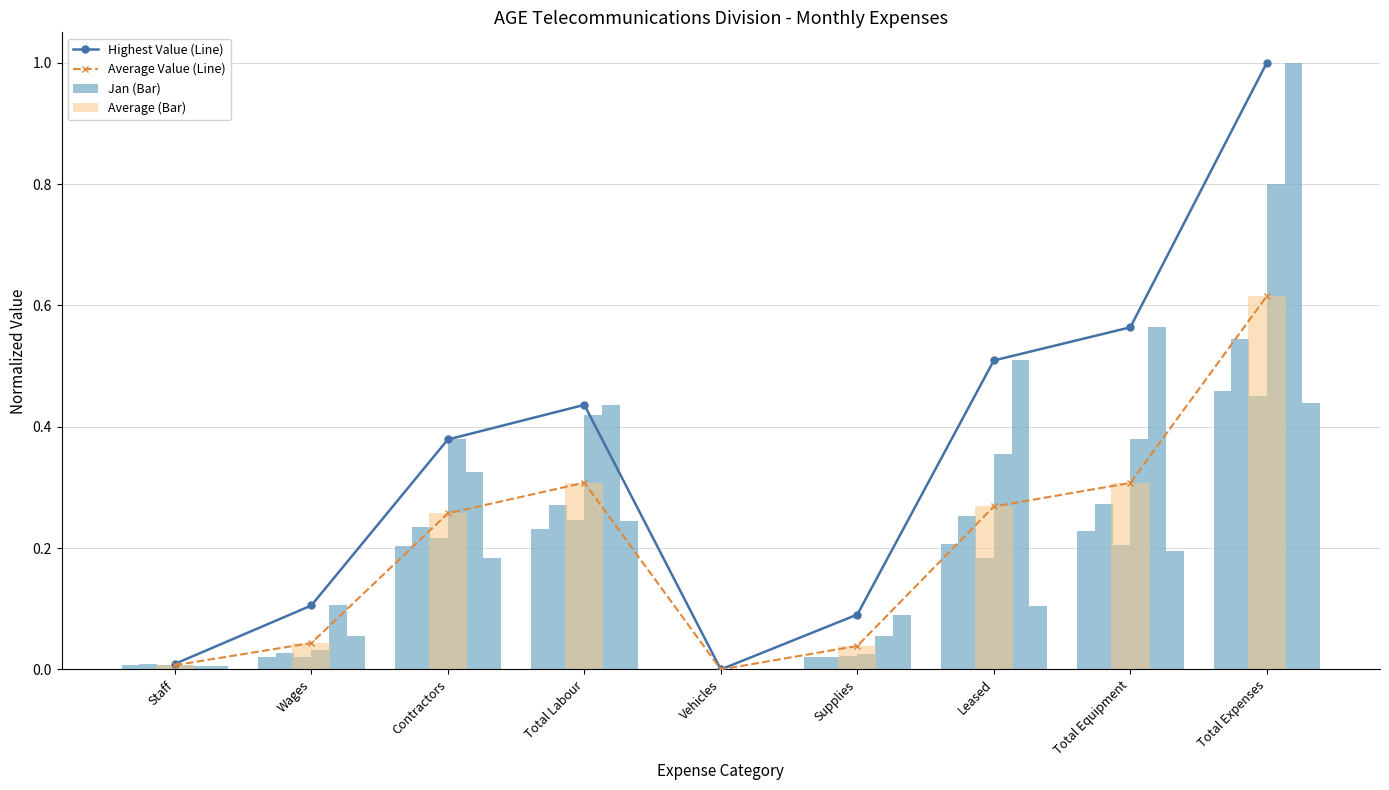

The Highest Value (Line) series shows 0.7 at Contractors. True or false?

False